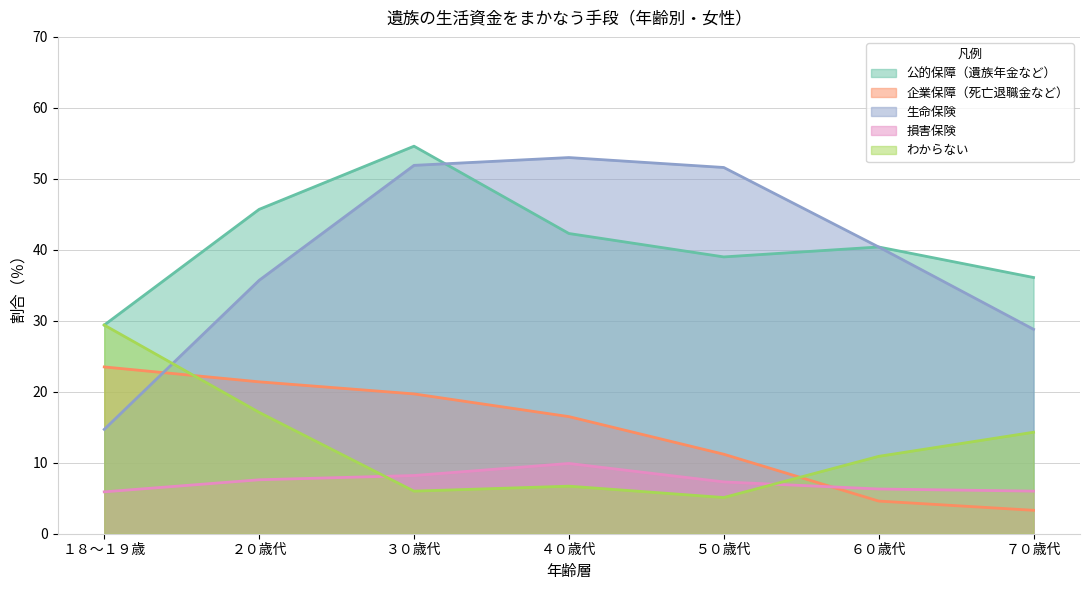

What is the label of the 1st point from the left?

１８～１９歳